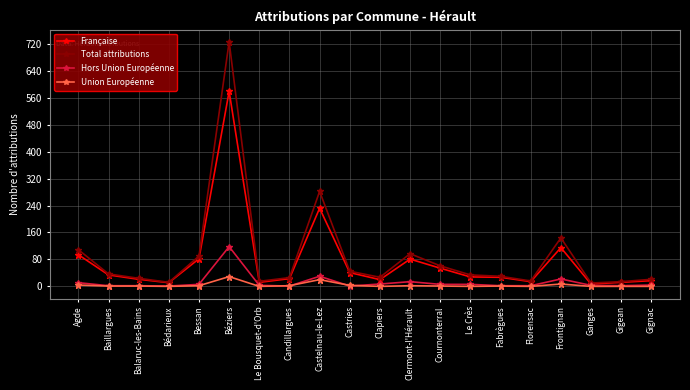

Rank the series at Clapiers from lowest to highest value.

Union Européenne, Hors Union Européenne, Française, Total attributions